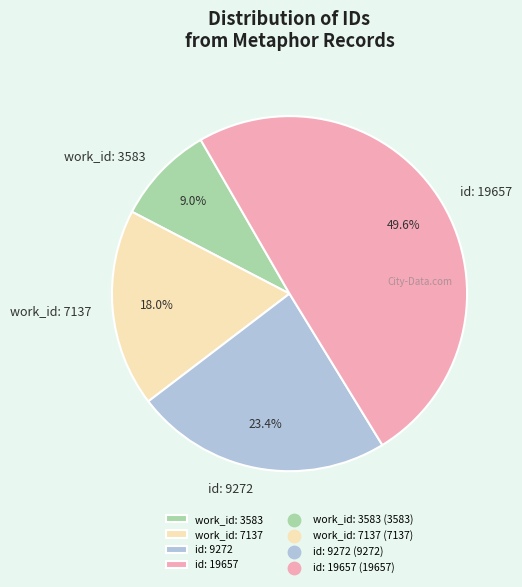

What is the largest slice in the pie chart?

id: 19657